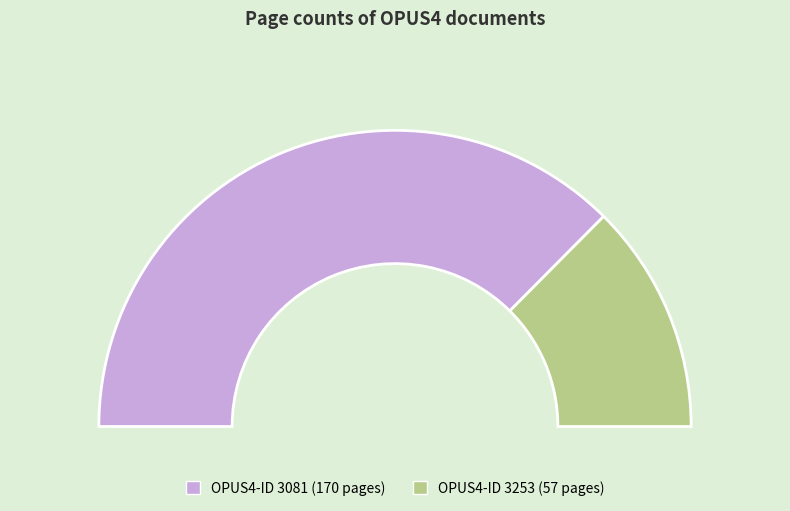

Rank the categories by value from highest to lowest.

3081, 3253